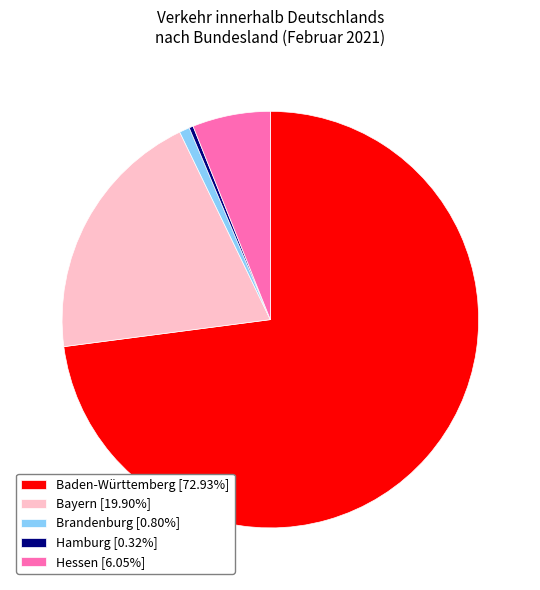

What is the majority slice?

Baden-Württemberg